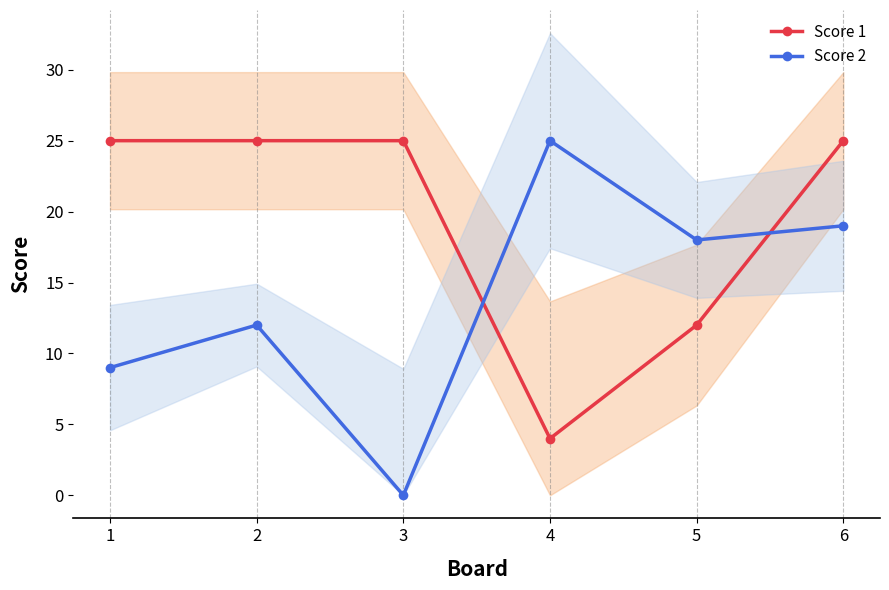

Rank the categories by Score 1 value from lowest to highest.

4, 5, 1, 2, 3, 6